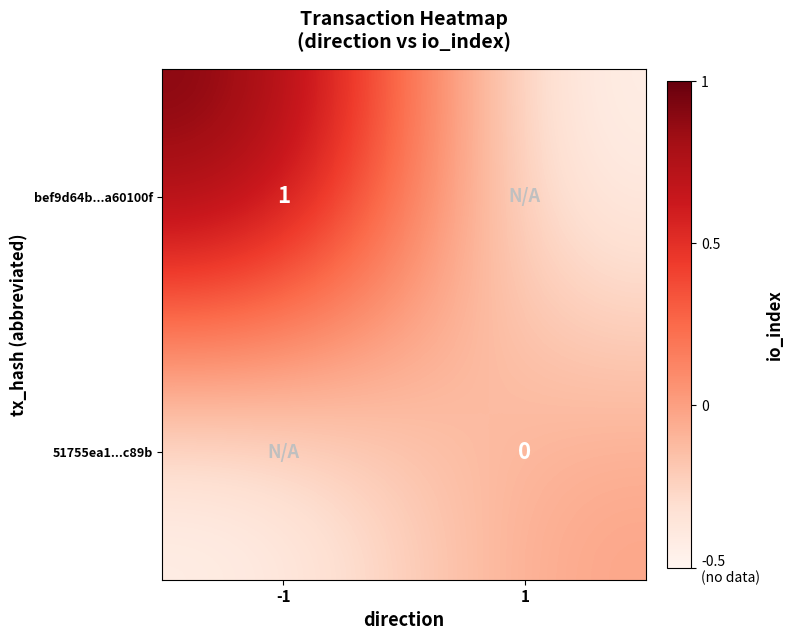

Is the value of bef9d64b...a60100f at -1 greater than the value of 51755ea1...c89b at 1?

Yes